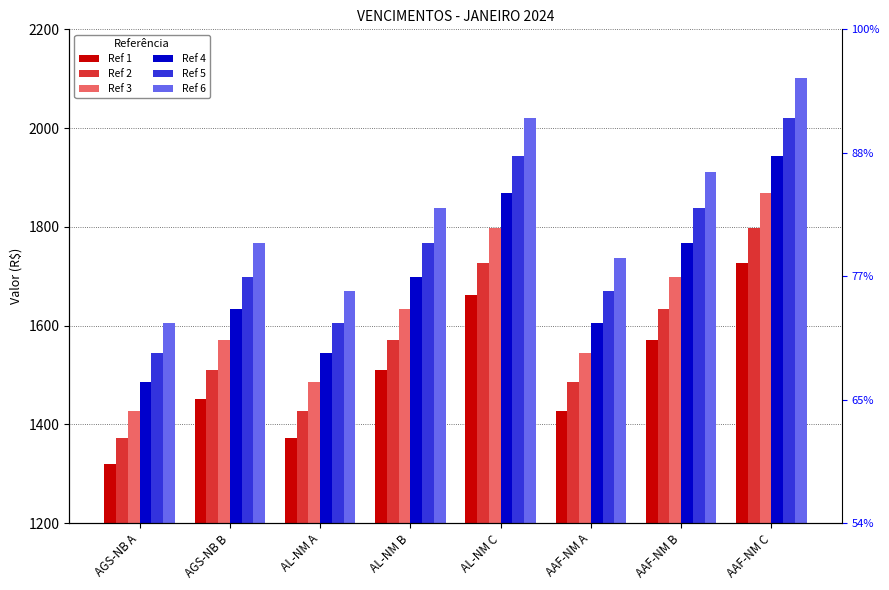

Rank the series at AL-NM B from lowest to highest value.

Ref 1, Ref 2, Ref 3, Ref 4, Ref 5, Ref 6